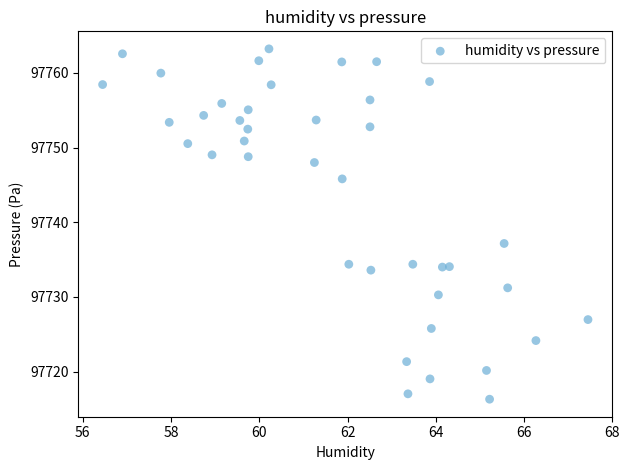

What Y value in the scatter plot is closest to 97739?

97737.2